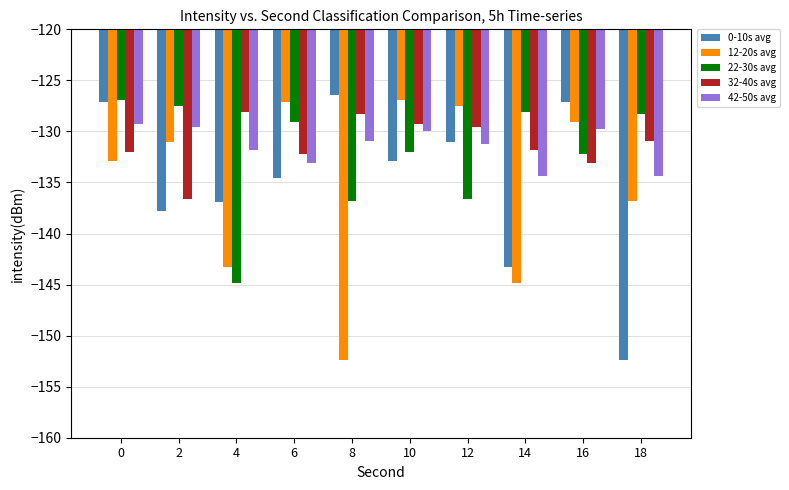

What is the spread (max minus min) of values at 16?

6.0